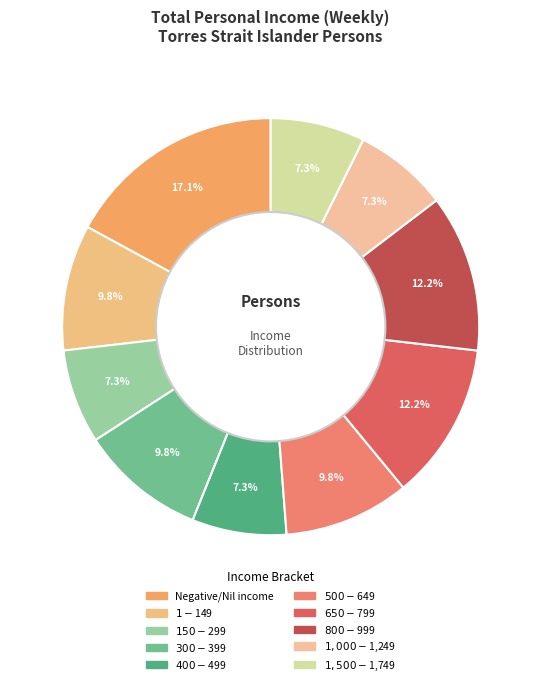

How many slices are in this pie chart?

10